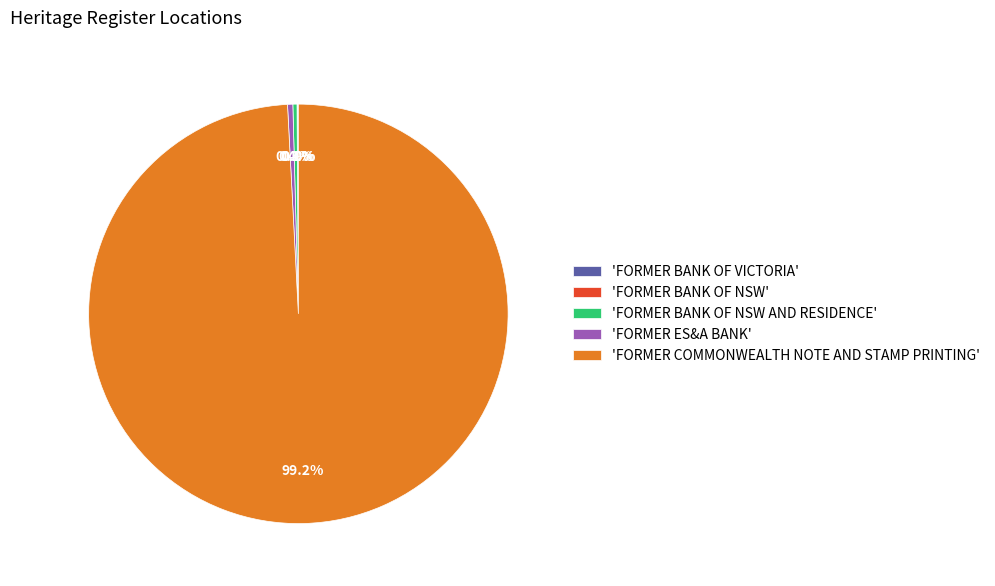

Does any single category account for the majority?

Yes